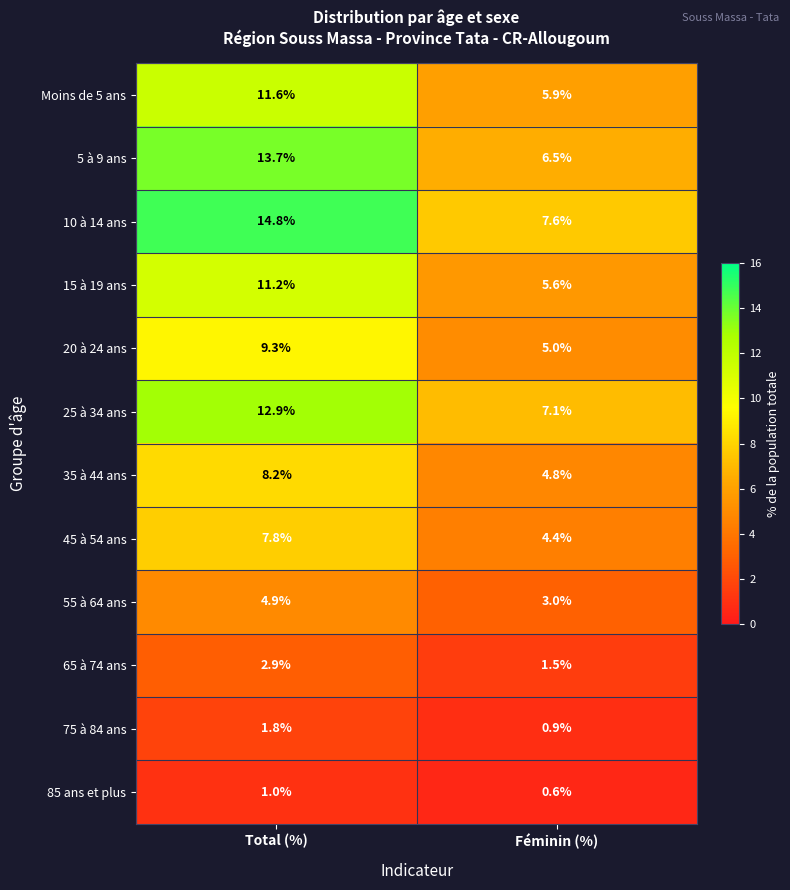

What is the difference between the maximum and minimum values in the 15 à 19 ans series?

5.6